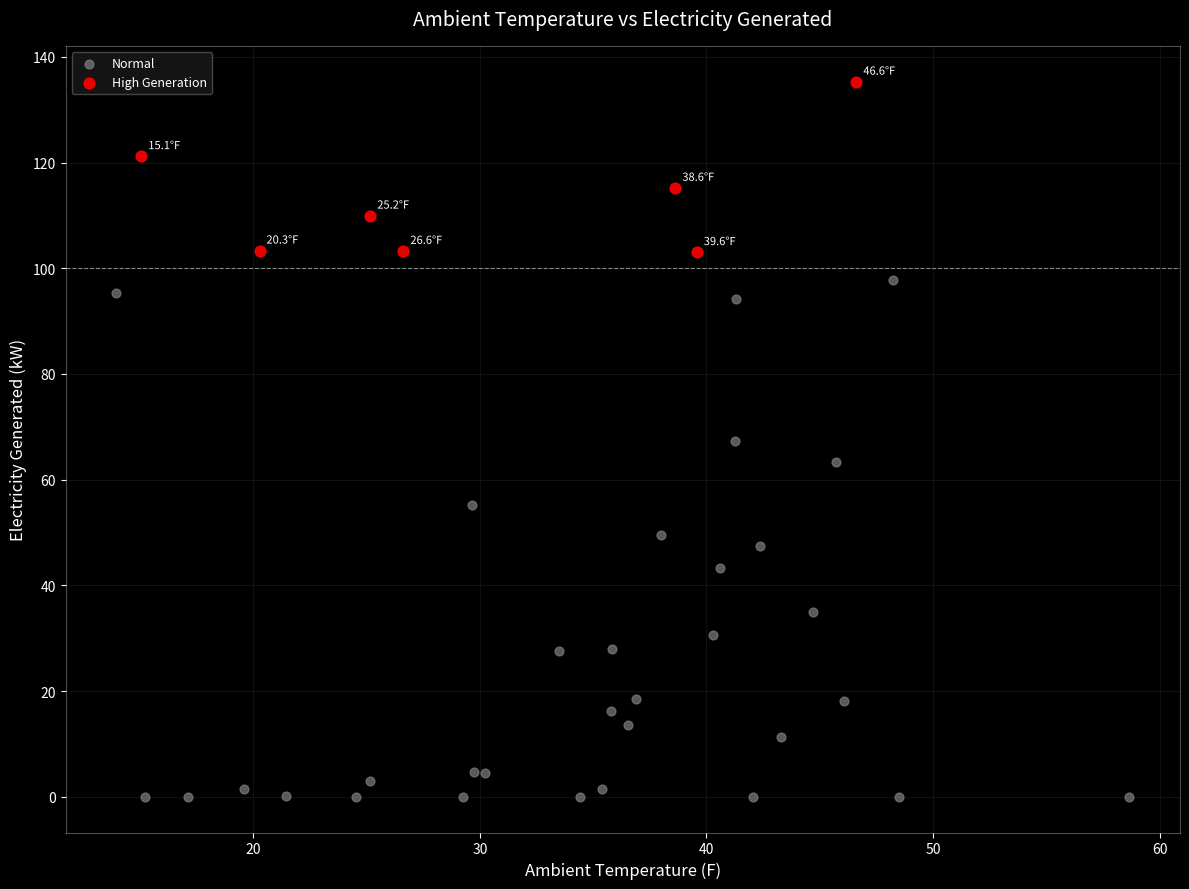

Which series contains the highest Y value?

High Generation